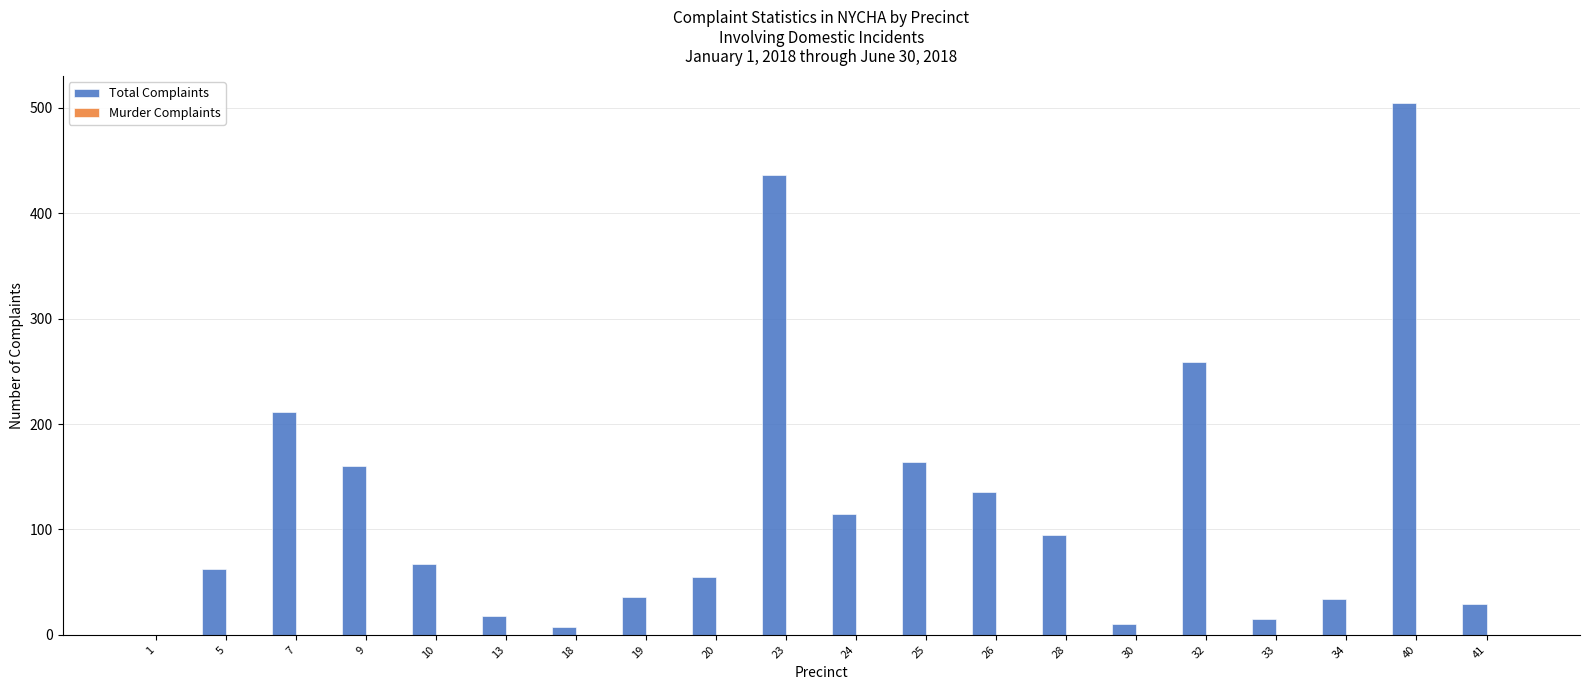

What is the maximum value shown in the chart?

505